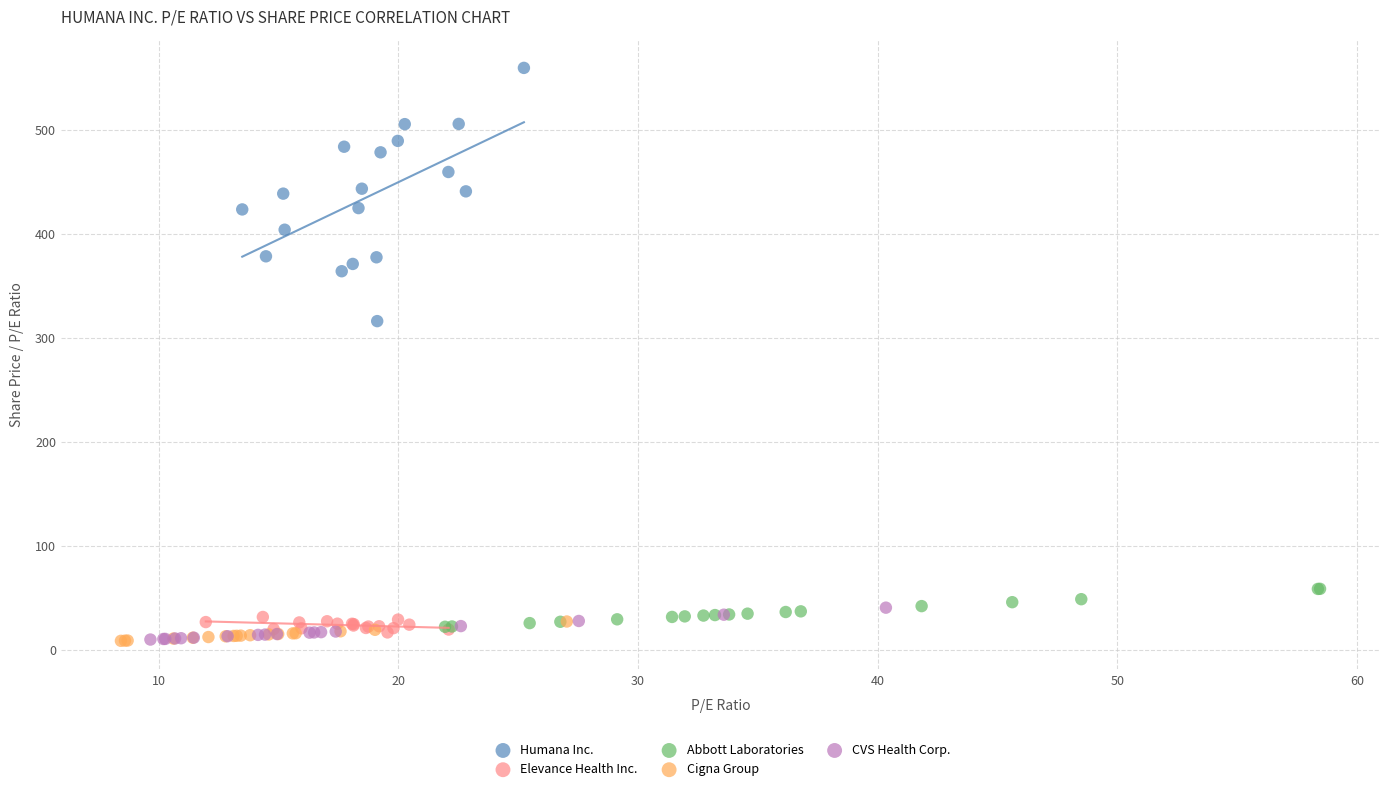

Which series has the largest Y range (max minus min)?

Humana Inc.